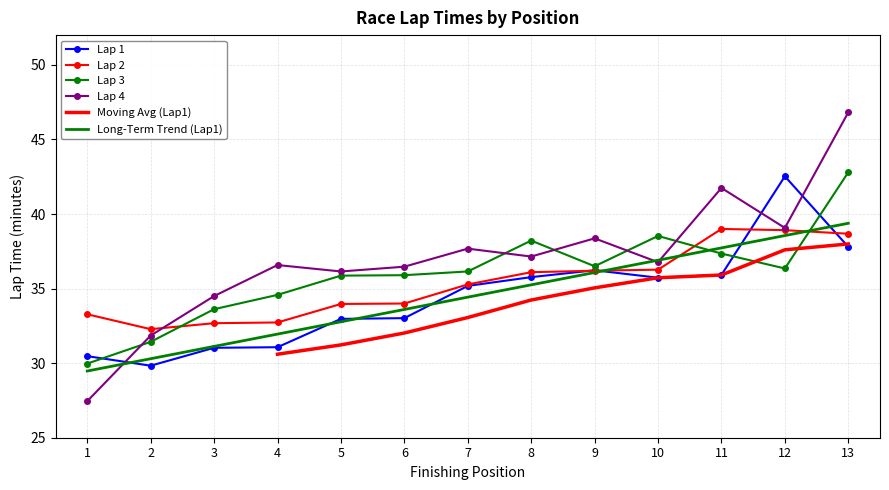

After their last crossing, which series has the higher values: Lap 3 or Lap 1?

Lap 3